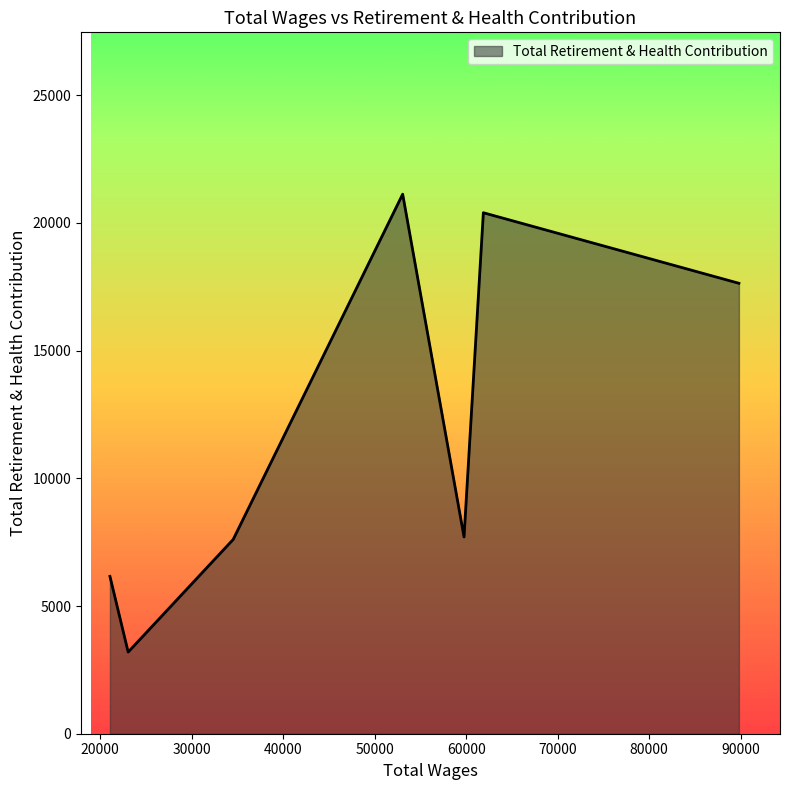

What is the average value?

11975